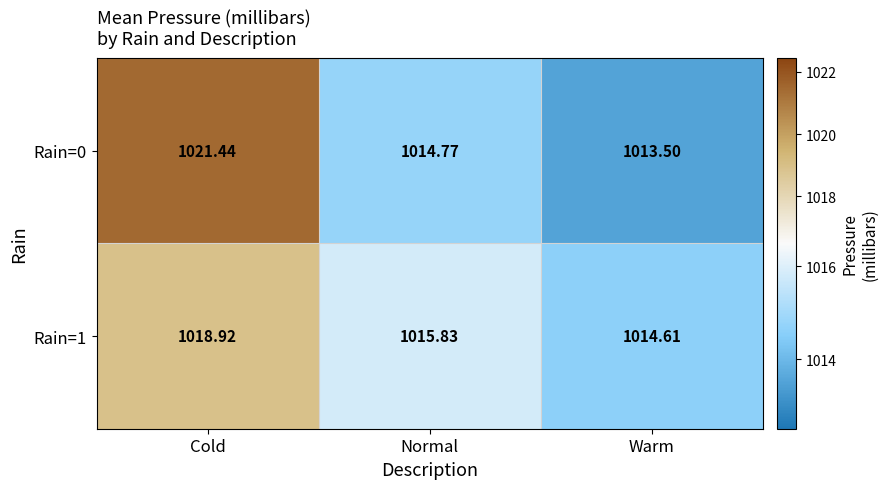

Where is Rain=1 nearest to the value 1016?

Normal